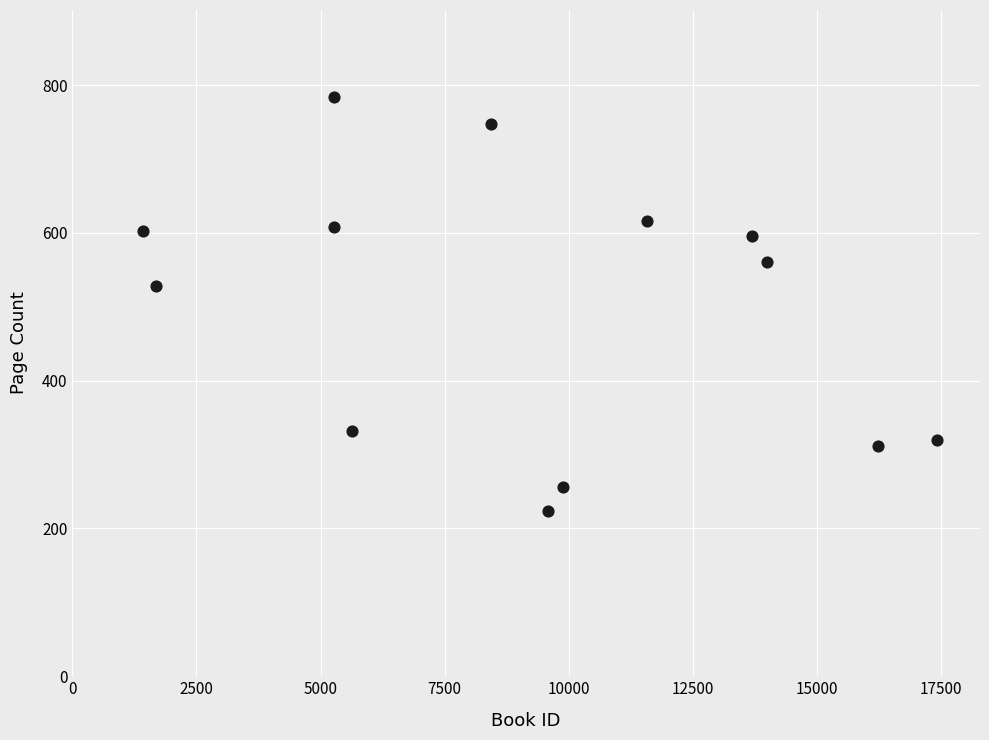

What is the range of X values (max minus min)?

15989